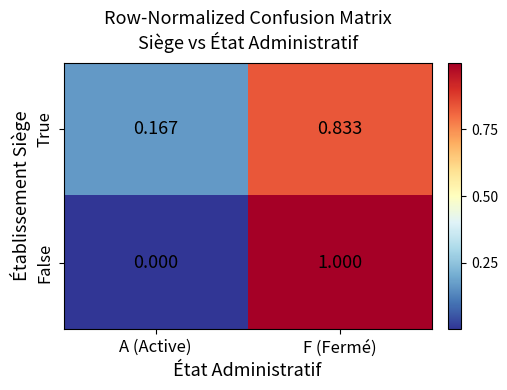

Which series changed the most between A (Active) and F (Fermé)?

False